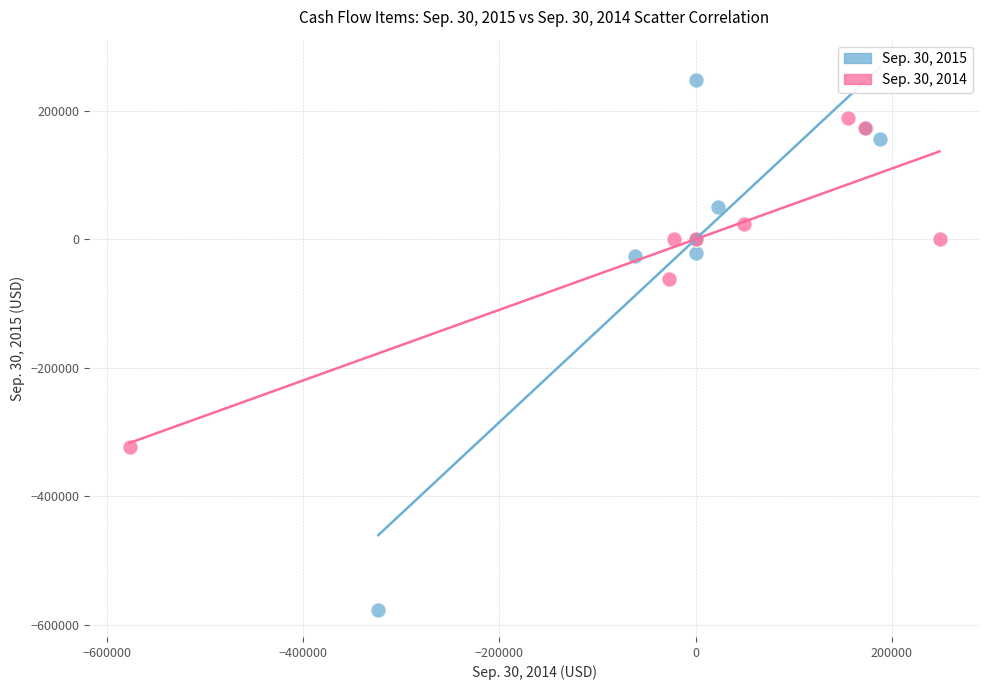

Which series contains the lowest Y value?

Sep. 30, 2015